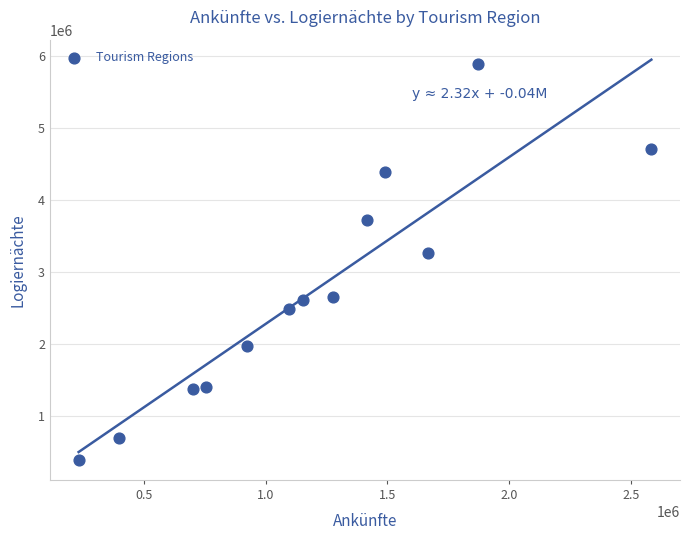

What Y value in the scatter plot is closest to 3139166?

3271381